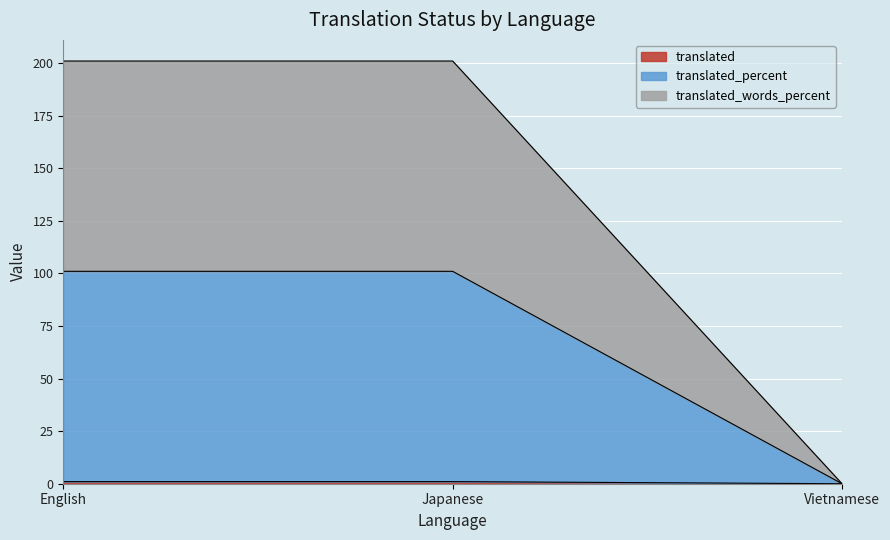

Rank the series by their maximum value, from lowest to highest.

translated, translated_words_percent, translated_percent